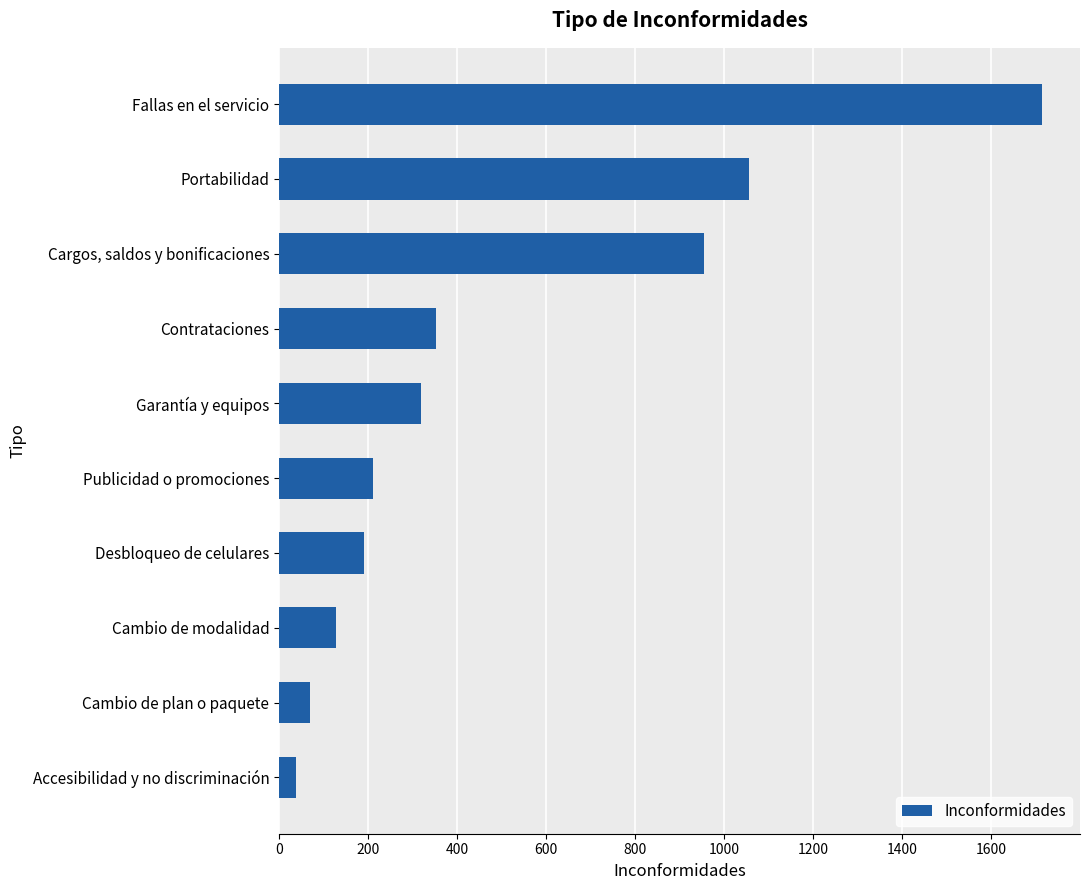

Reading bottom to top, extract all data points from this chart.

39	69	127	191	211	320	352	955	1056	1714